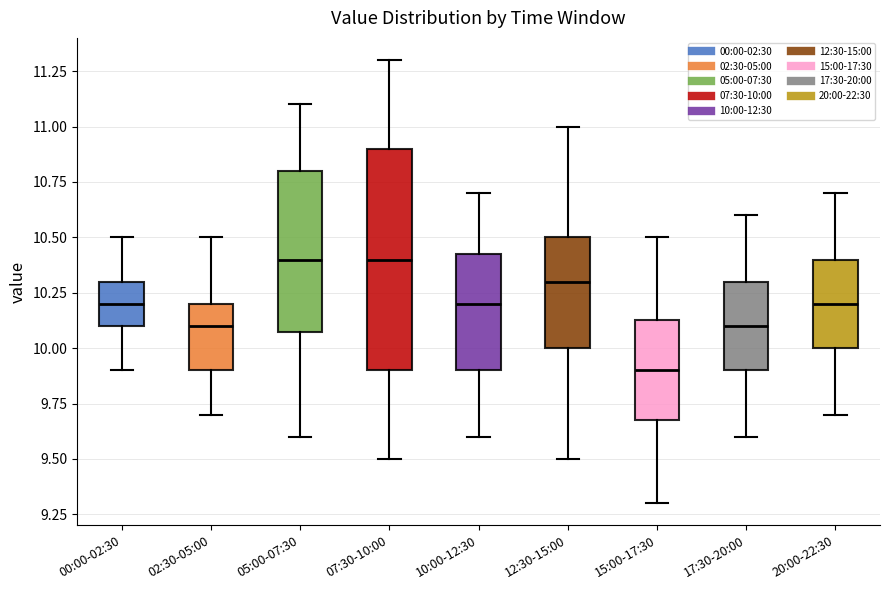

Comparing the boxes themselves (not the whiskers), which one is the tallest?

07:30-10:00